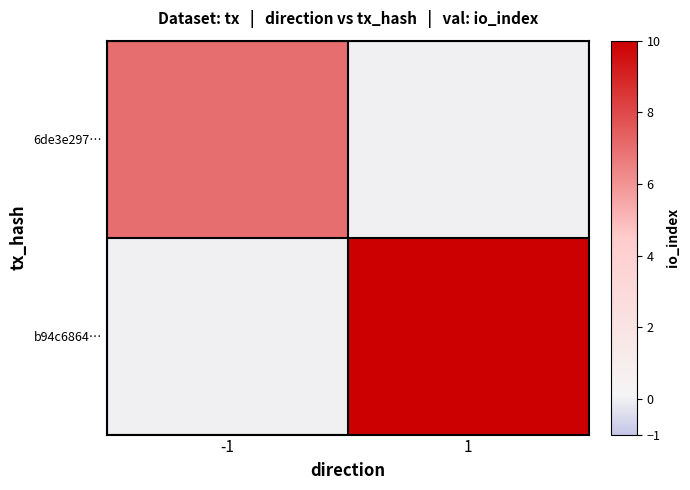

What is the difference between the highest and lowest values at -1?

7